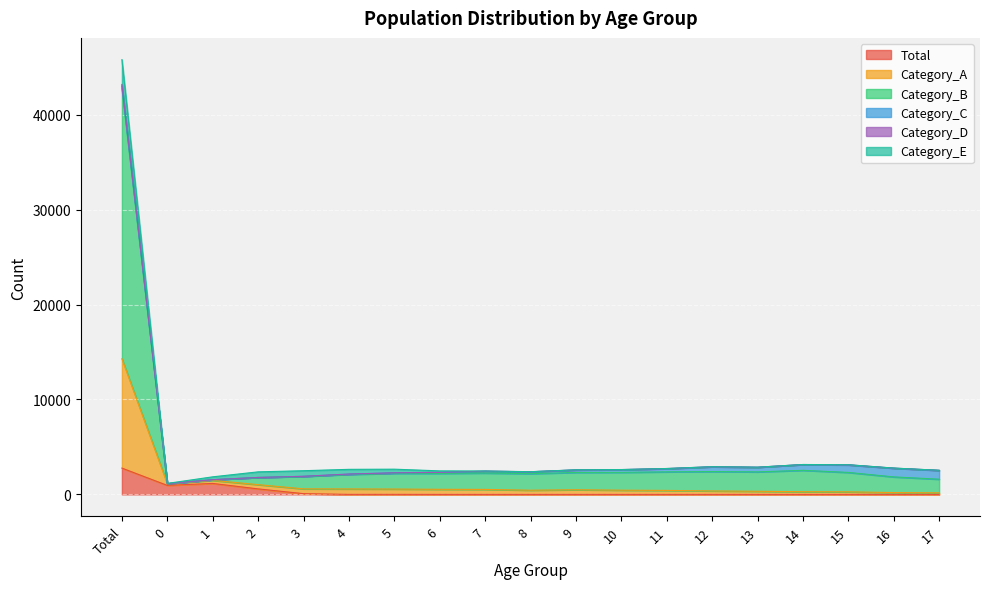

At how many categories does at least one series exceed 9421?

1